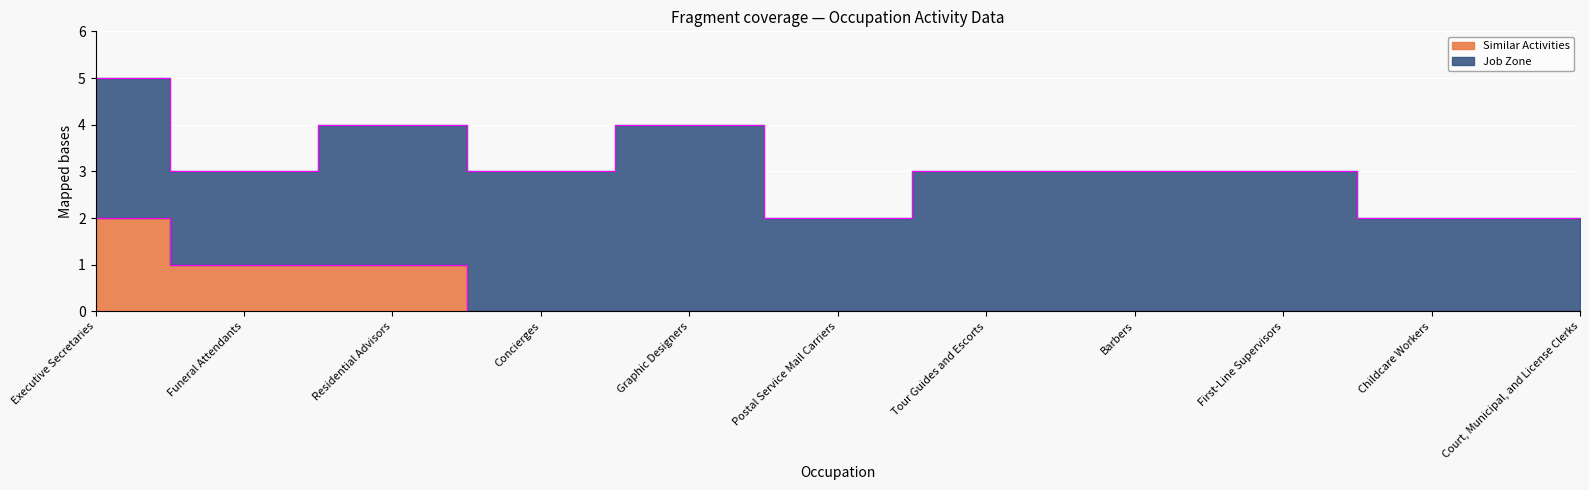

The value at Executive Secretaries is 2. True or false?

True